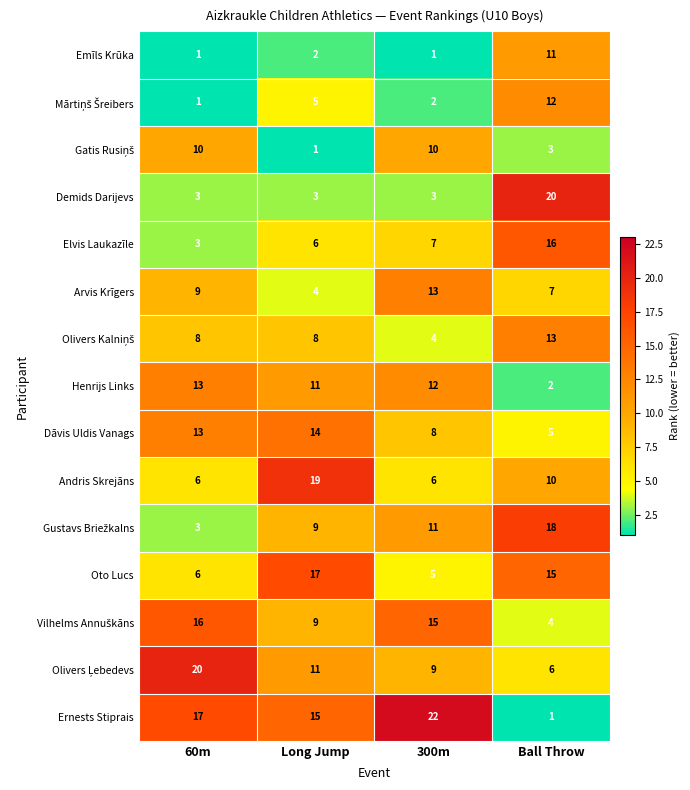

Rank the categories by Dāvis Uldis Vanags value from highest to lowest.

Long Jump, 60m, 300m, Ball Throw